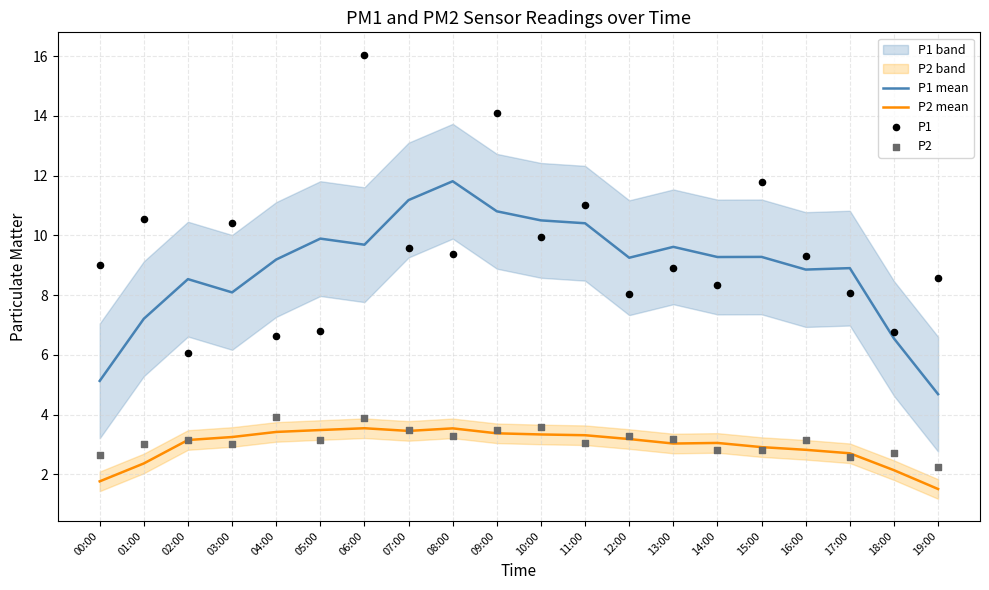

Is the value of P2 at 10:00 greater than the value of P1 mean at 17:00?

No